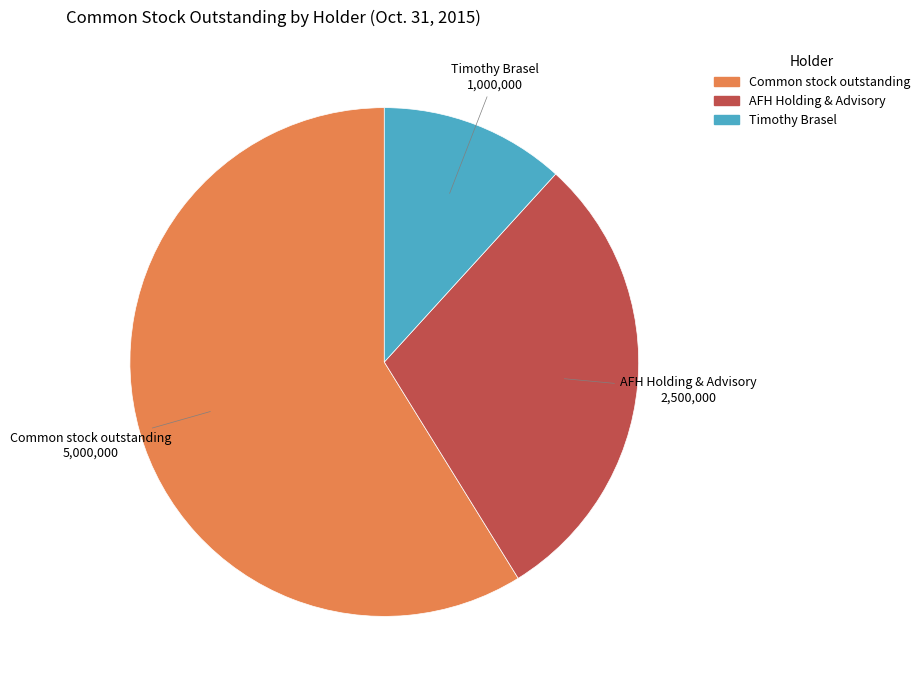

What is the ratio of the value at Common stock outstanding to the value at Timothy Brasel?

5.0